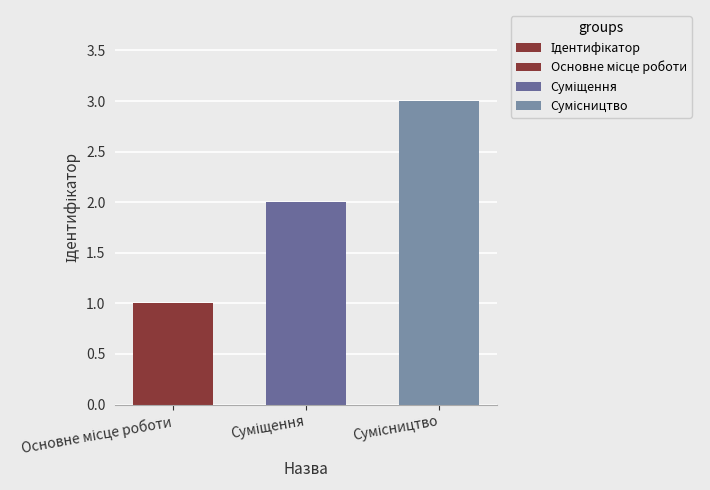

Reading left to right, extract all data points from this chart.

1	2	3